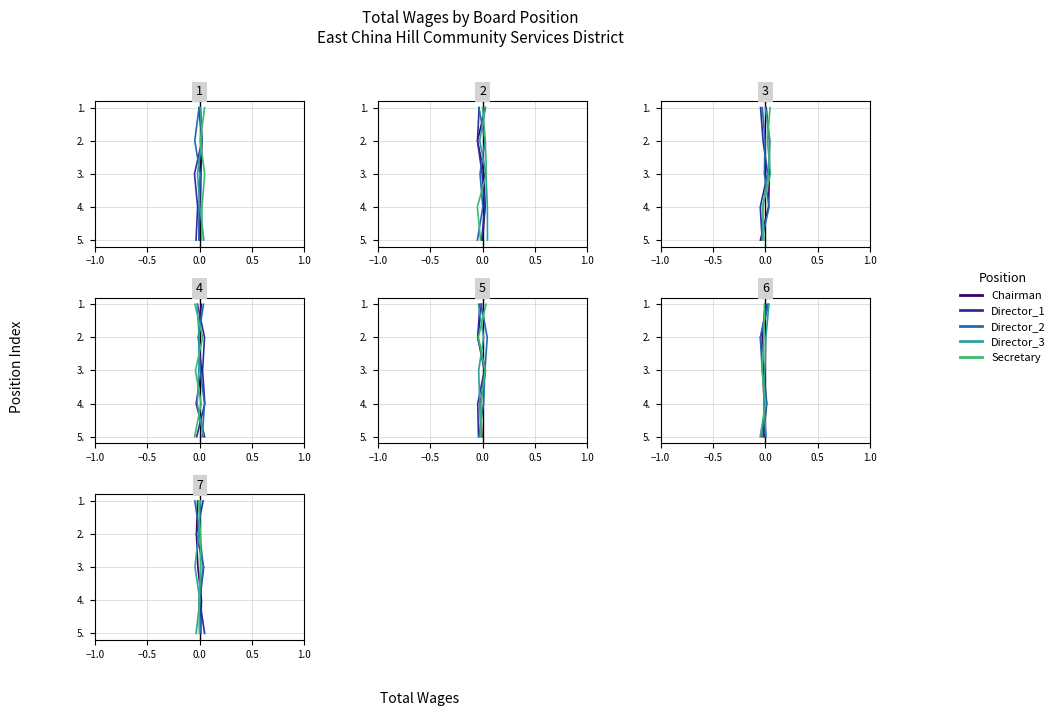

The Secretary series shows 3 at −1.0. True or false?

False